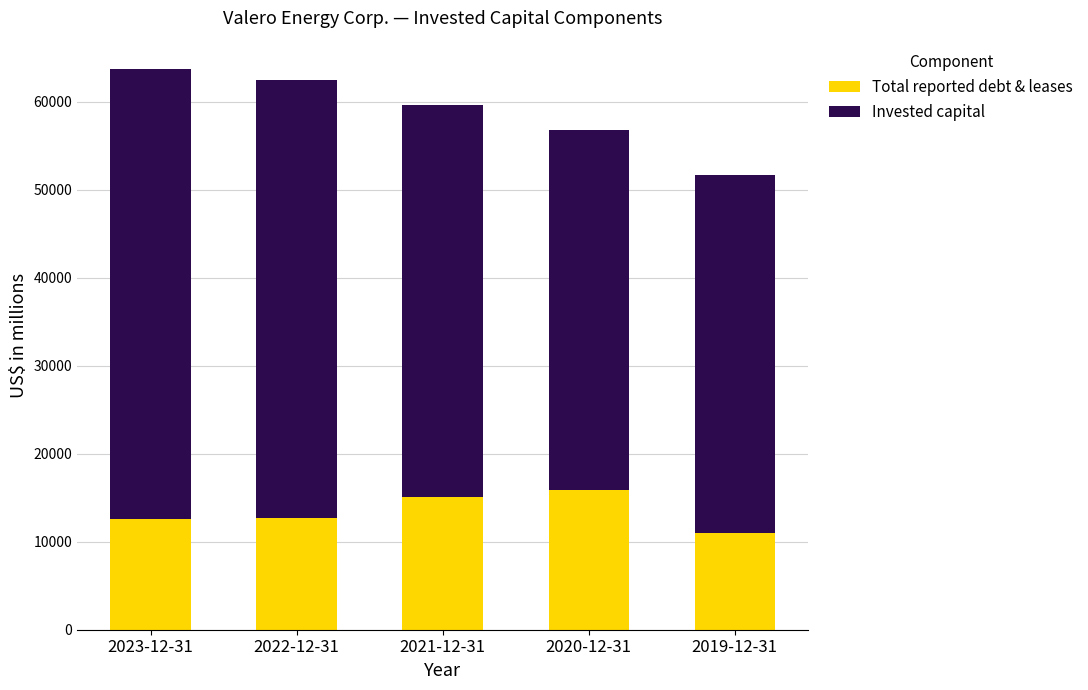

What is the difference between the maximum and second lowest values in the Total reported debt & leases series?

3210